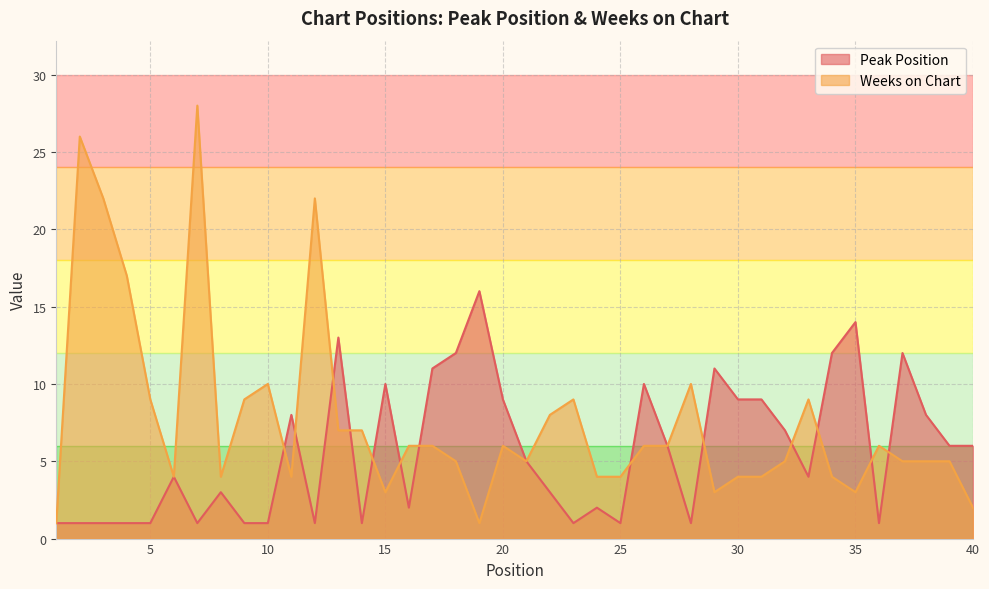

At which category does the chart reach its peak across all series?

7